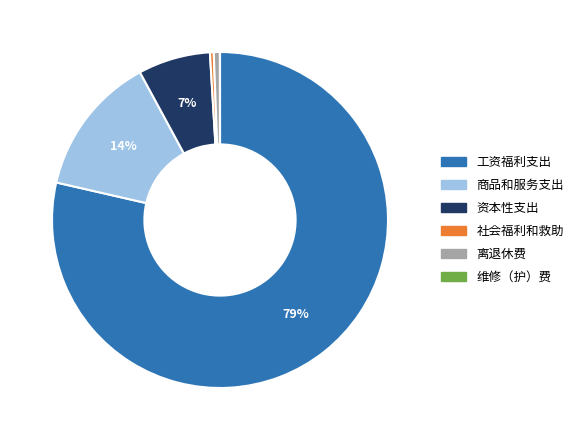

To the nearest percent, what is the average slice percentage?

17%